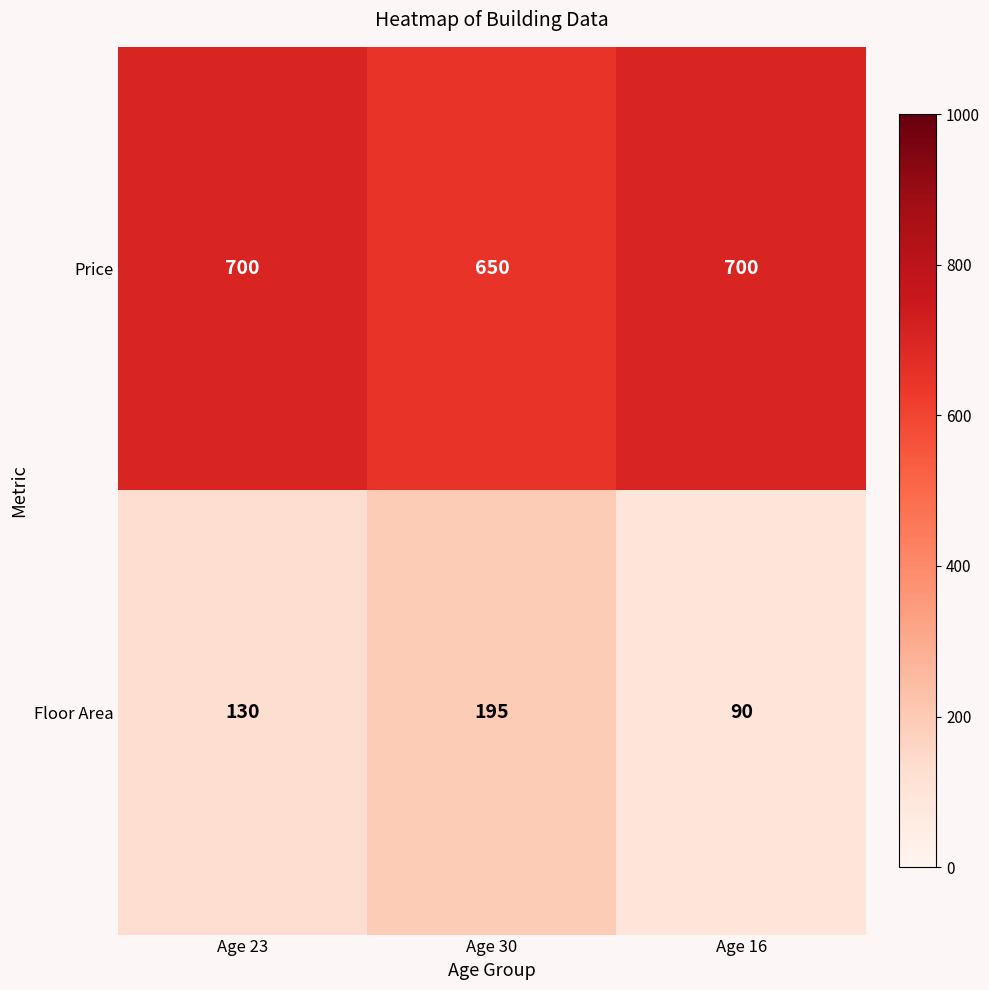

Which series changed the most between Age 23 and Age 30?

Floor Area